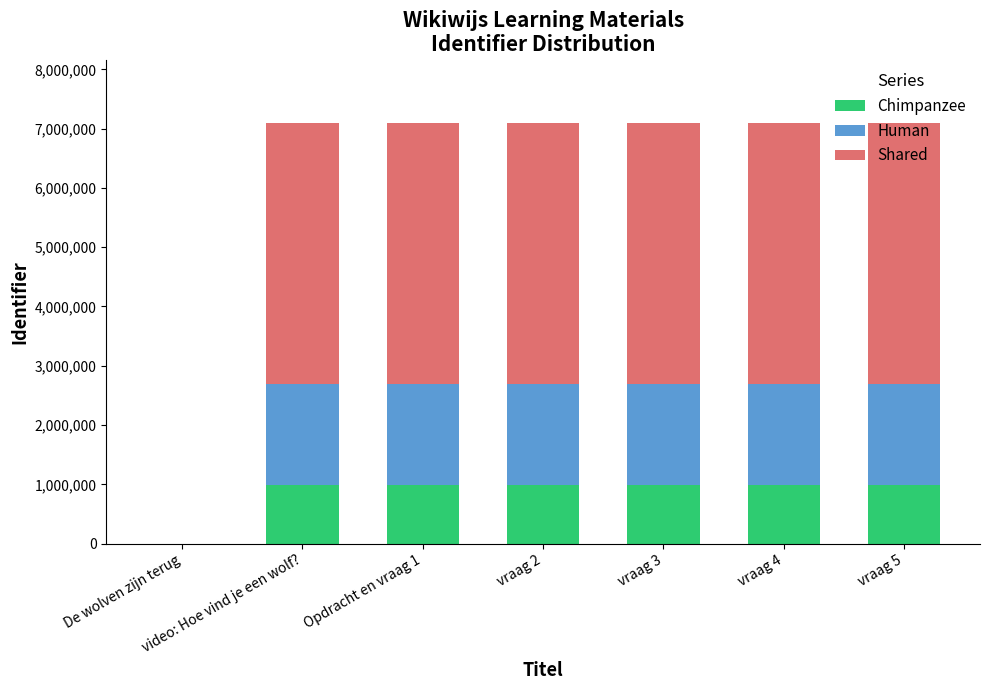

How many distinct data groups are displayed?

3